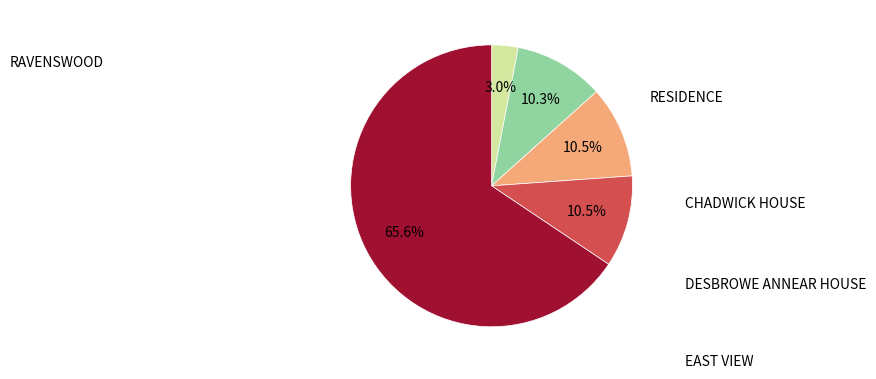

What is the change in value from RESIDENCE to EAST VIEW?

+10935